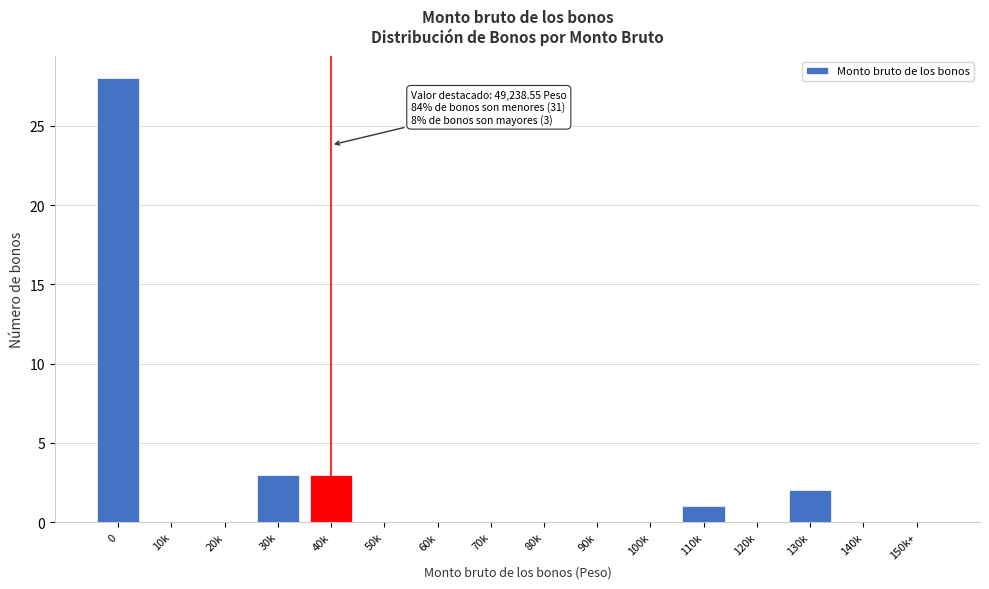

Reading left to right, list all the values displayed in this chart.

0=28	10k=0	20k=0	30k=3	40k=3	50k=0	60k=0	70k=0	80k=0	90k=0	100k=0	110k=1	120k=0	130k=2	140k=0	150k+=0